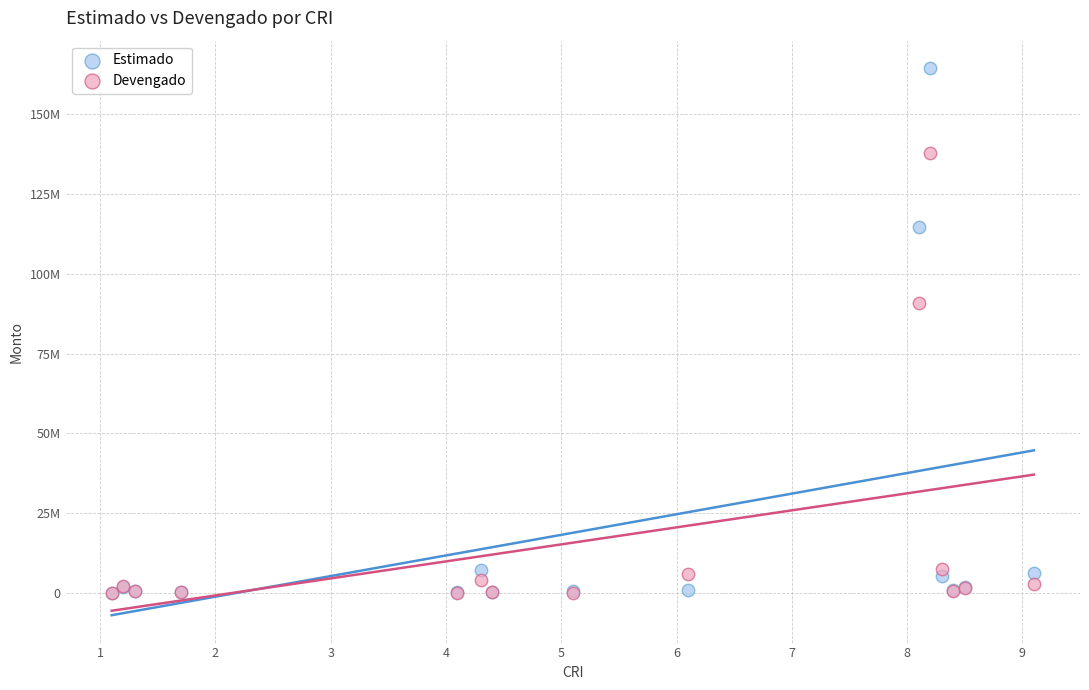

Which series contains the highest Y value?

Estimado